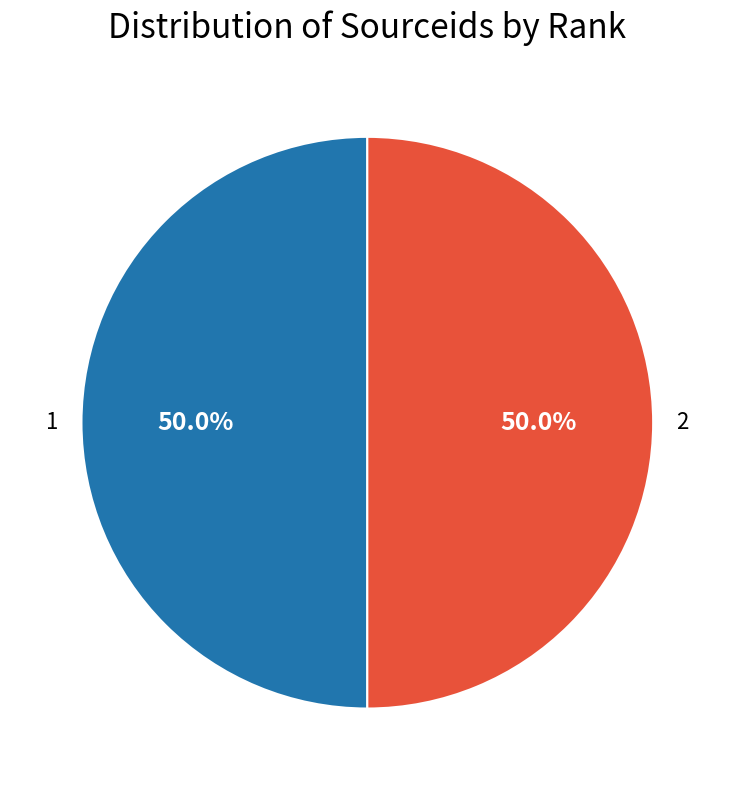

To the nearest percent, what percentage of the pie is 1?

50%